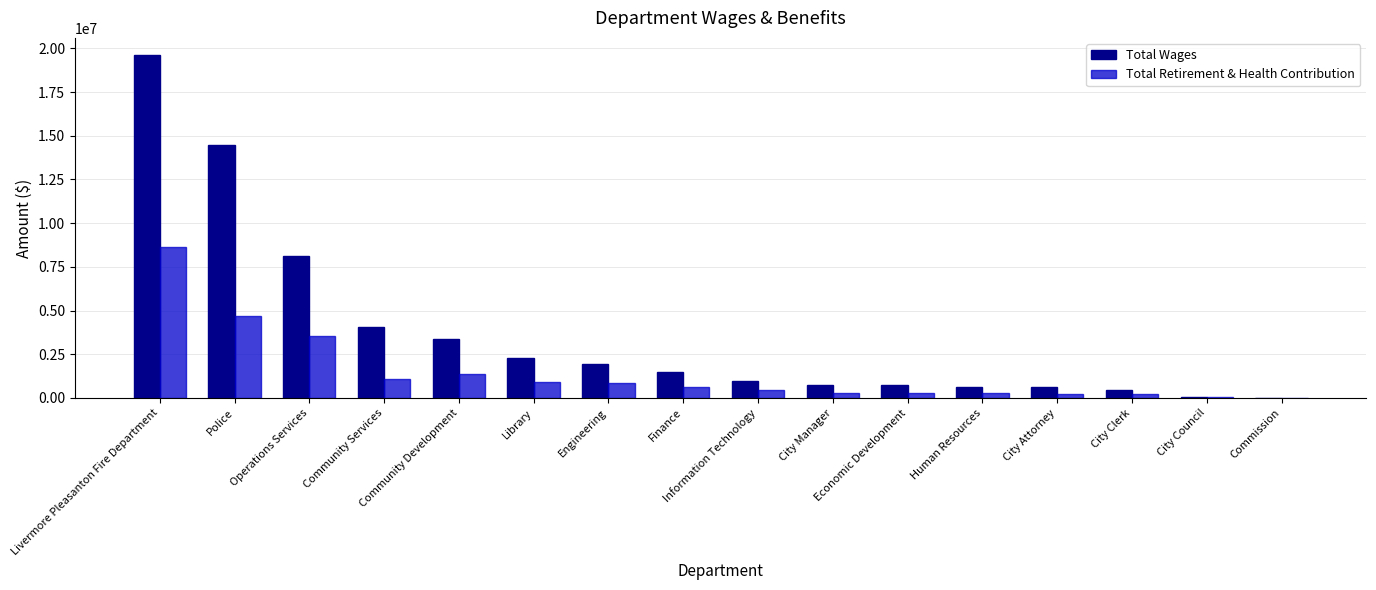

What is the maximum value for Total Wages?

19617731